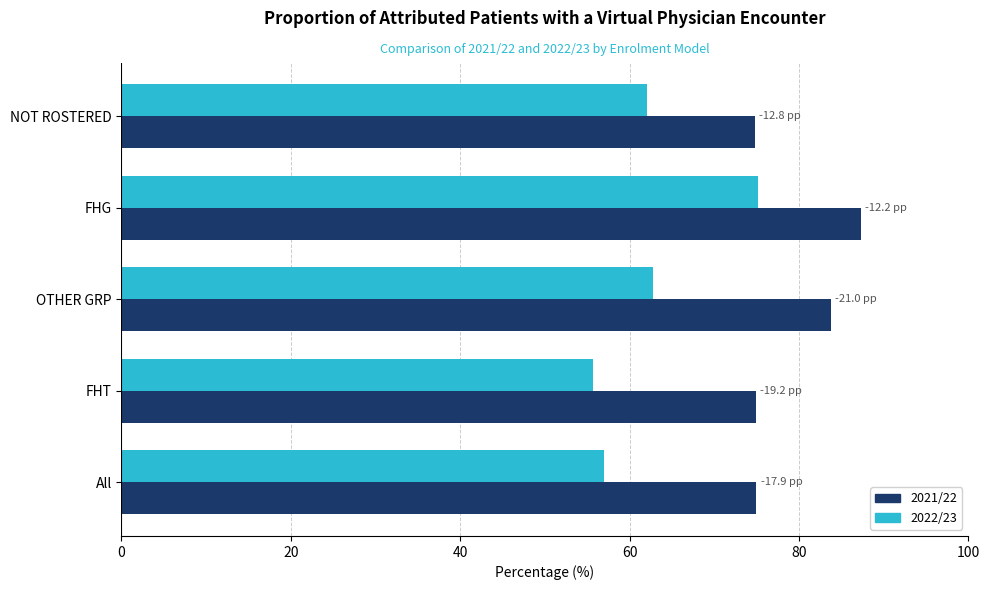

At which category does the chart reach its peak across all series?

FHG